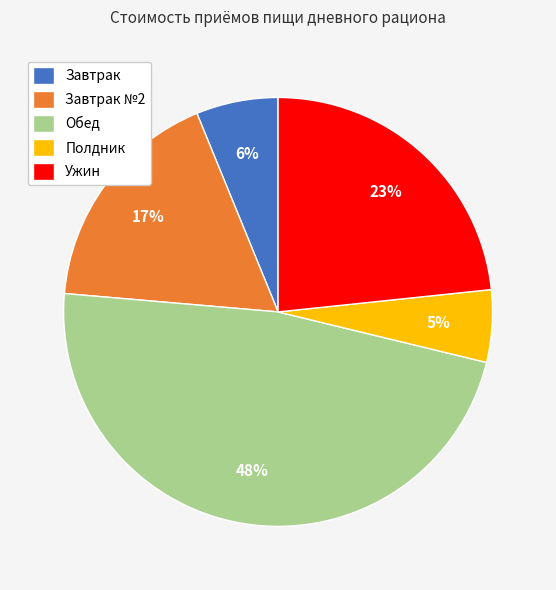

True or false: Завтрак №2 accounts for 29% of the total.

False